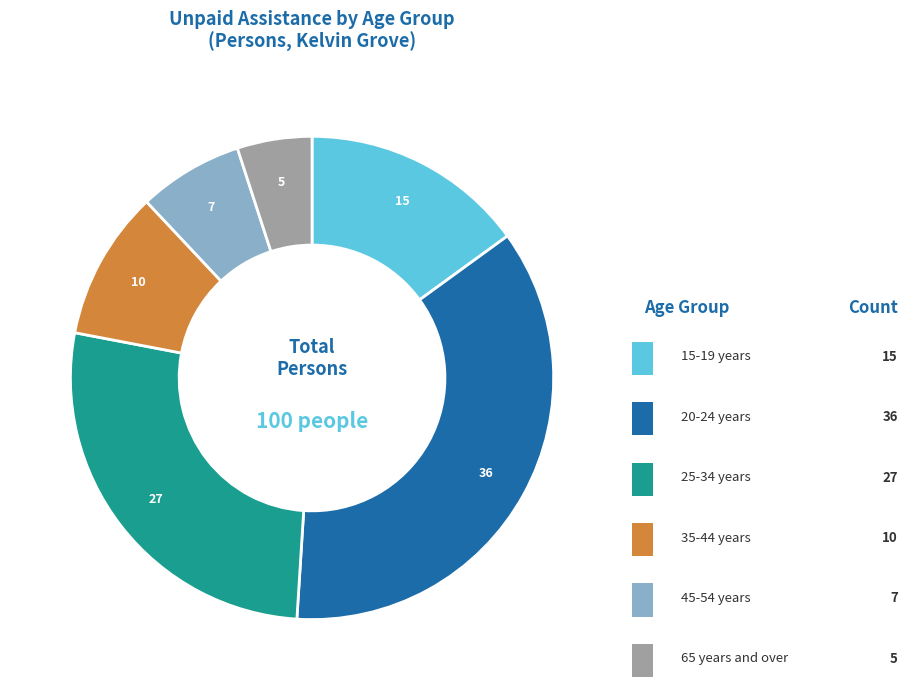

Rank the categories by value from highest to lowest.

20-24 years, 25-34 years, 15-19 years, 35-44 years, 45-54 years, 65 years and over